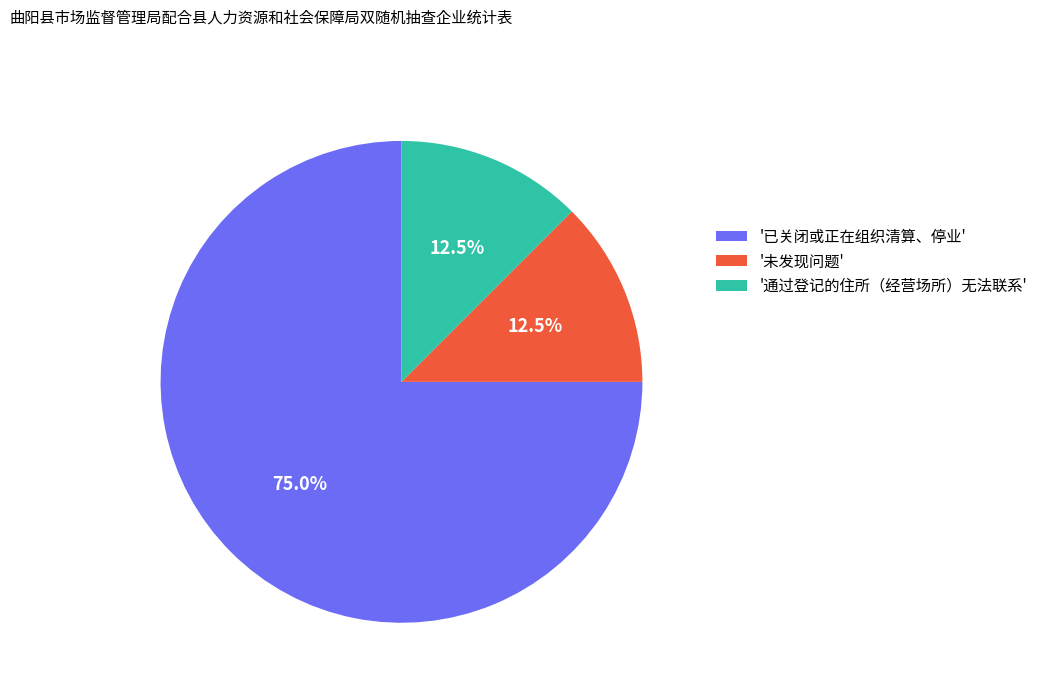

Which slice is the largest?

'已关闭或正在组织清算、停业'